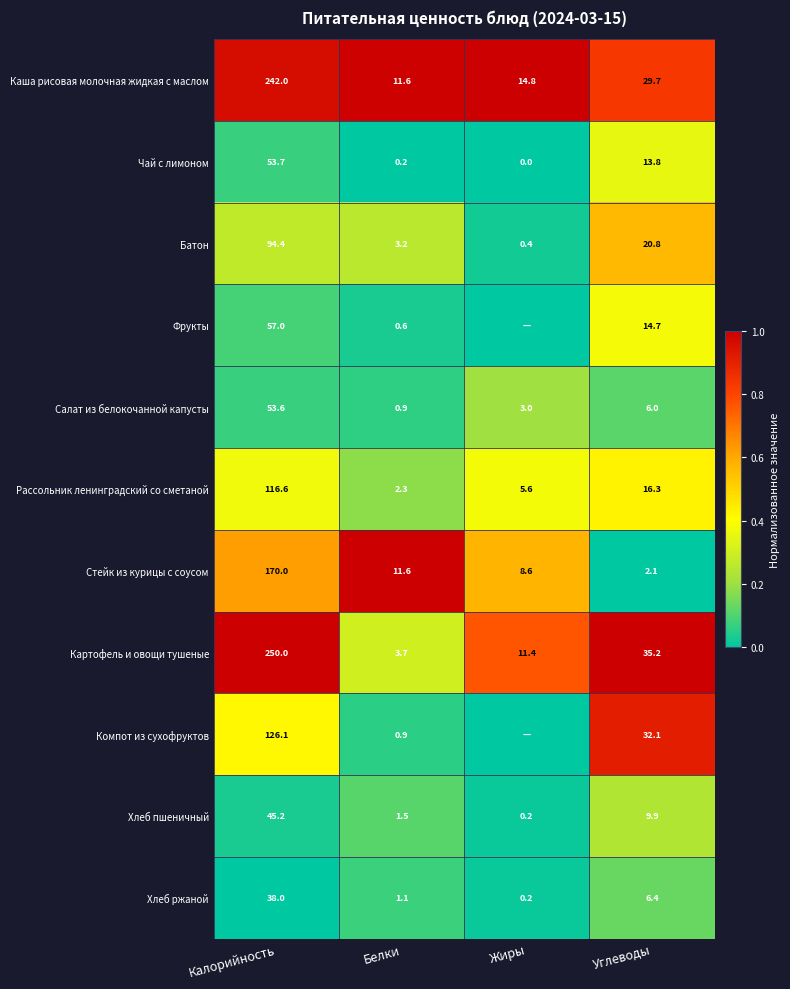

What is the approximate value of Хлеб ржаной at Углеводы?

6.4